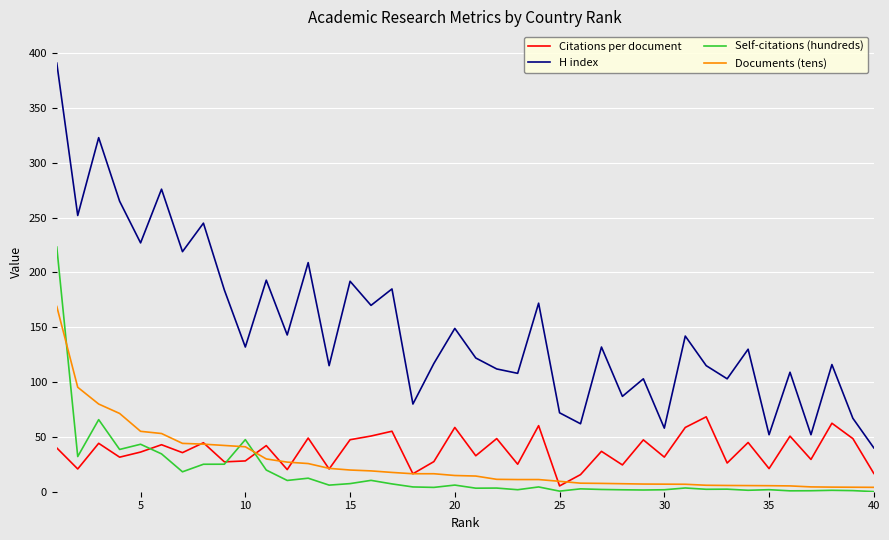

True or false: H index and Documents (tens) intersect in this chart.

False